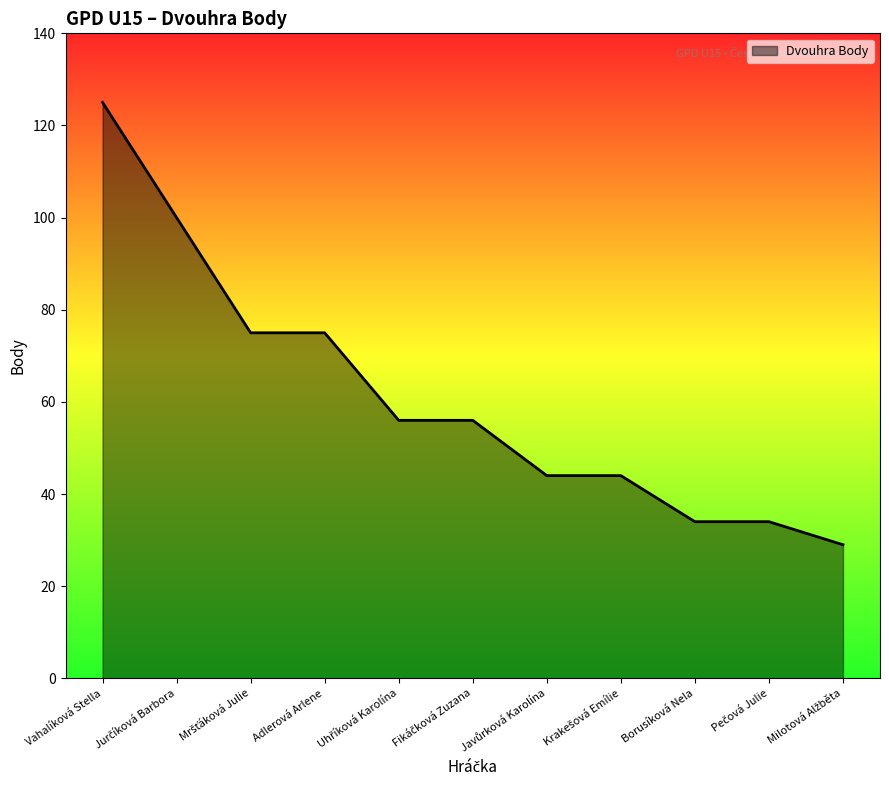

What is the average value?

61